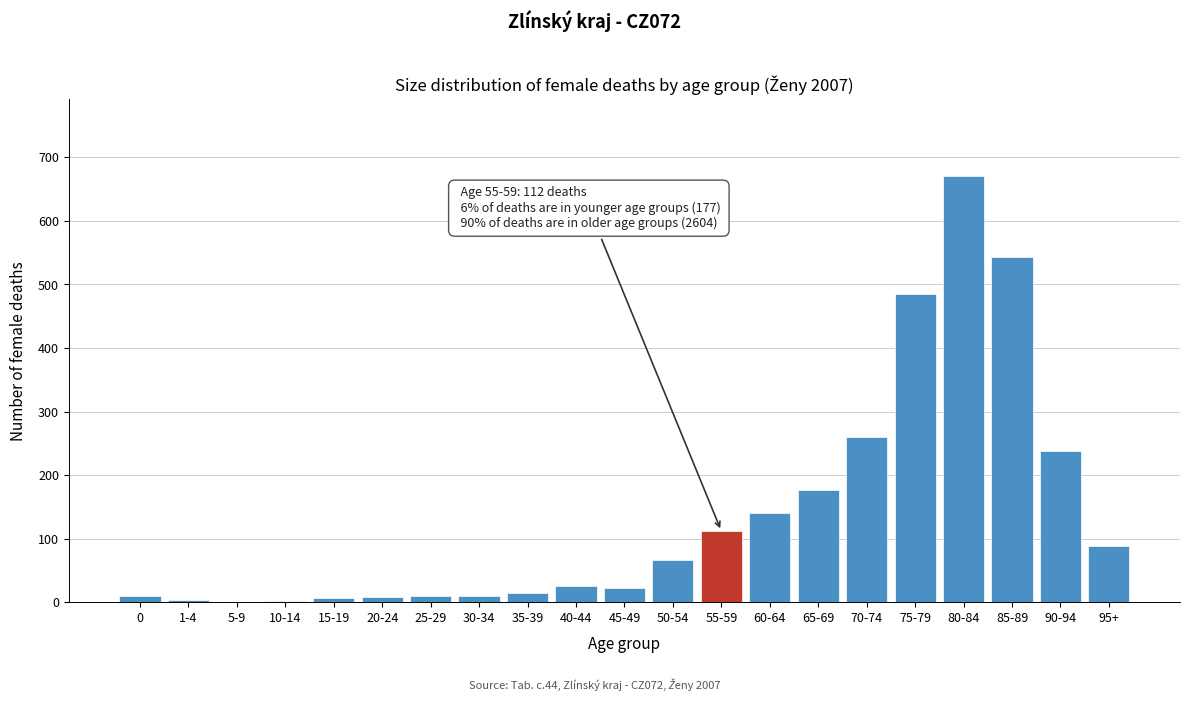

At which category does the chart reach its peak across all series?

80-84